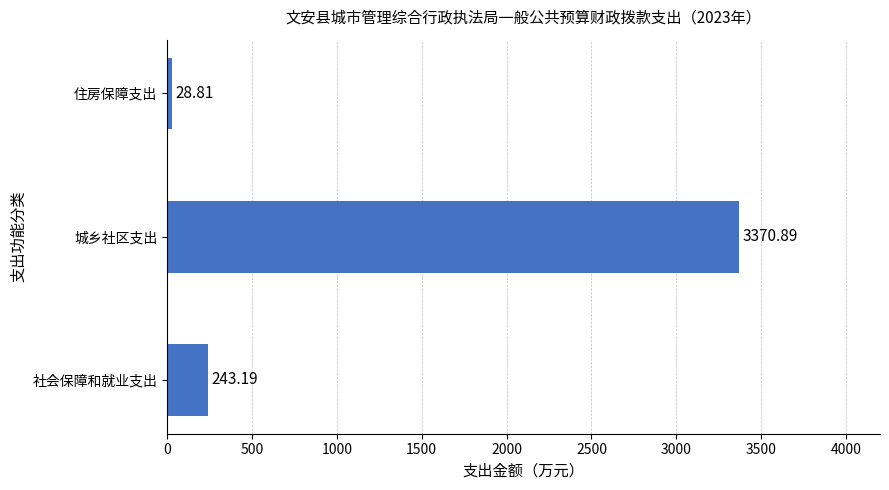

Which category has the lowest value across all series?

住房保障支出